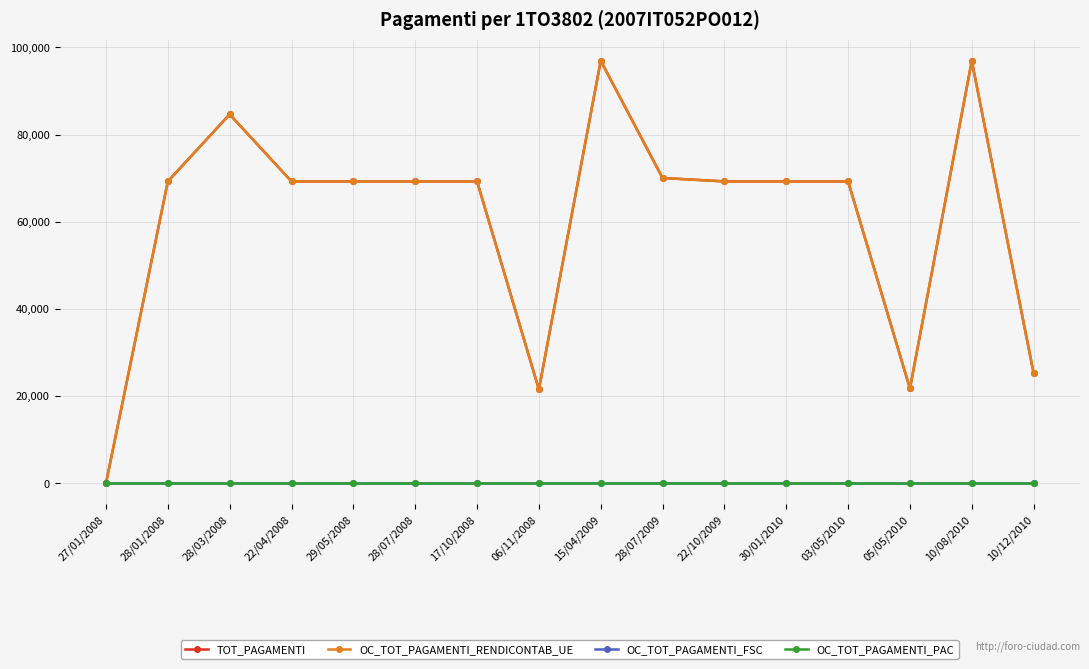

What is the difference between the second highest and second lowest values in the OC_TOT_PAGAMENTI_RENDICONTAB_UE series?

75368.4